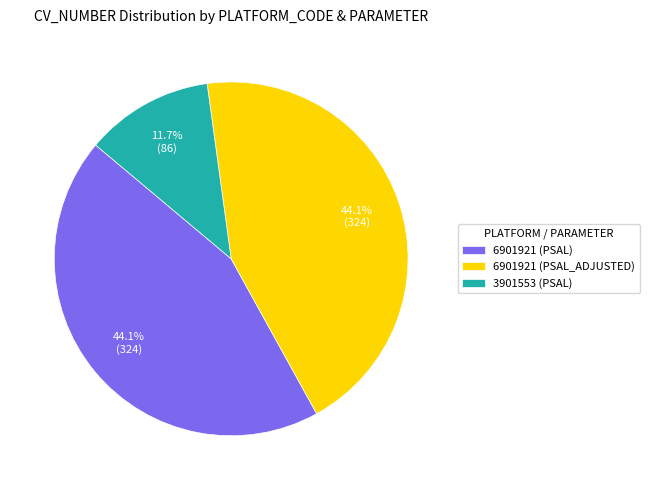

To the nearest percent, what is the average slice percentage?

33%